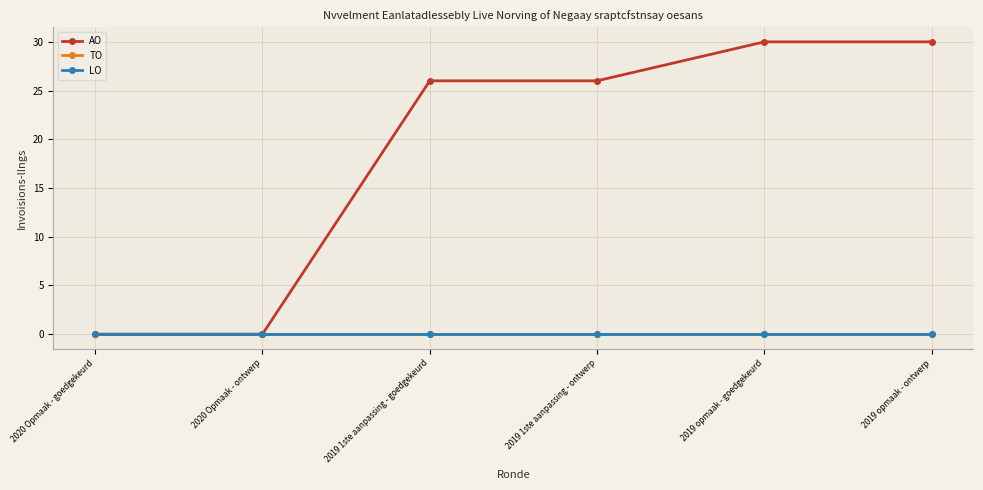

True or false: TO and LO cross at least once.

False